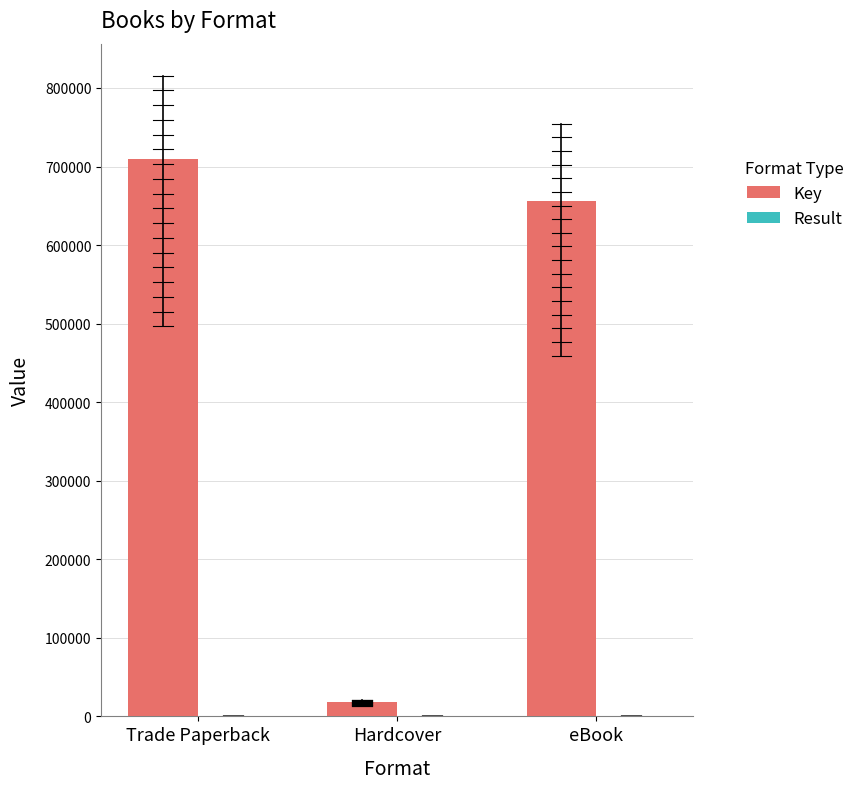

What is the total value across all series at Trade Paperback?

709333